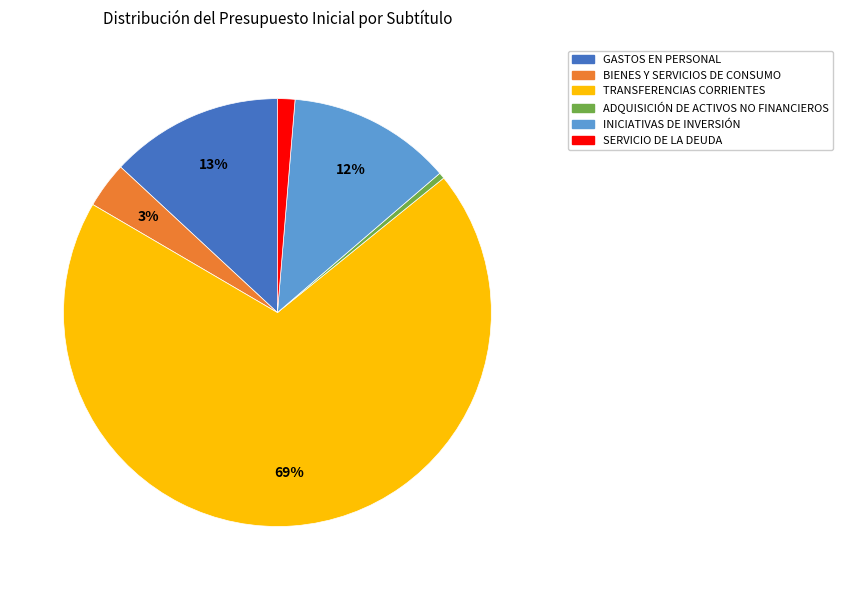

Count the number of slices in the pie.

6